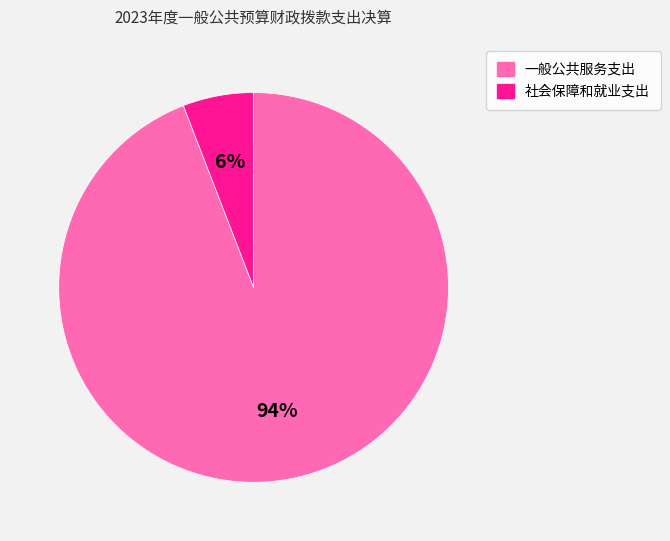

To the nearest percent, what is the average slice percentage?

50%